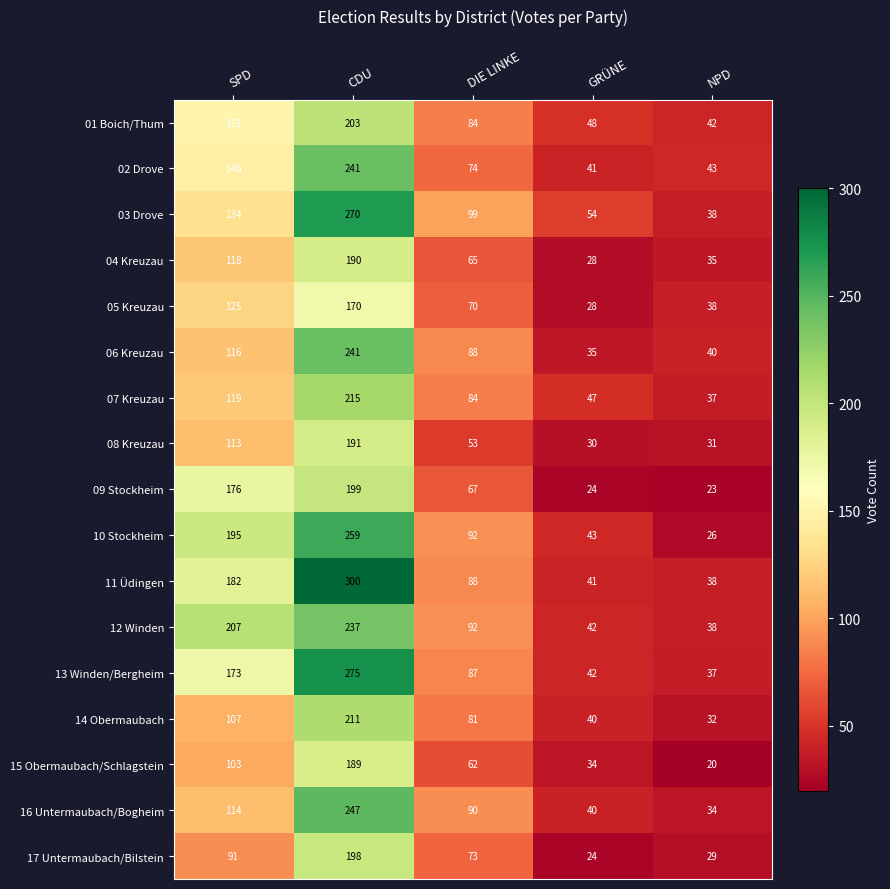

The value of 01 Boich/Thum at CDU is 203. True or false?

True